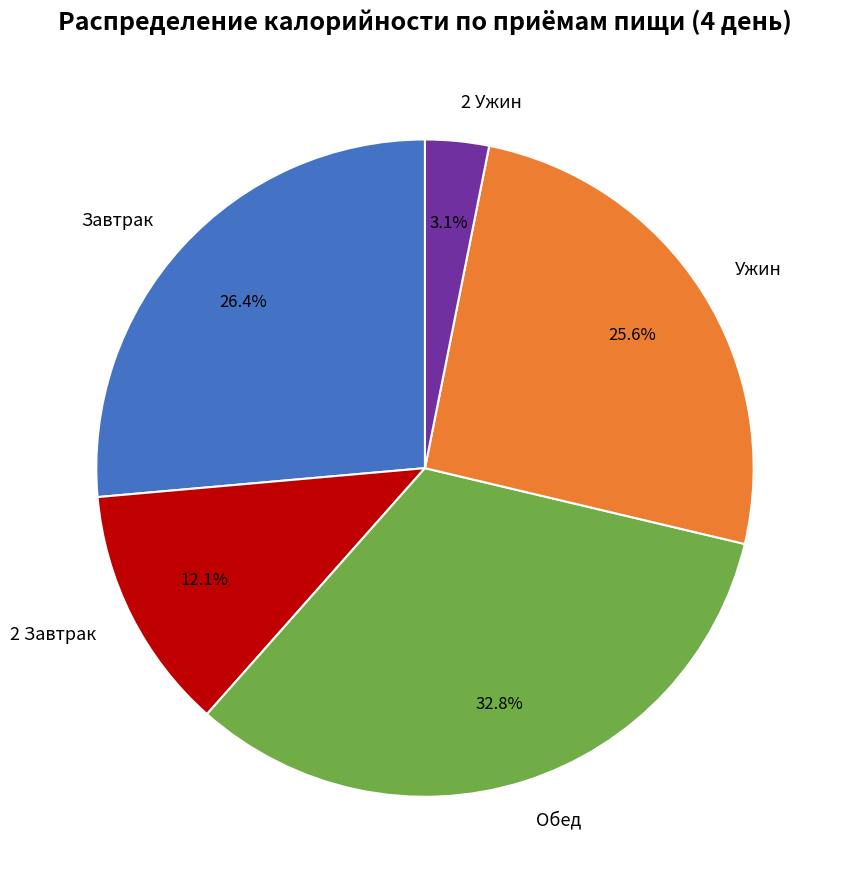

To the nearest percent, what is the combined percentage of 2 Завтрак and Обед?

45%